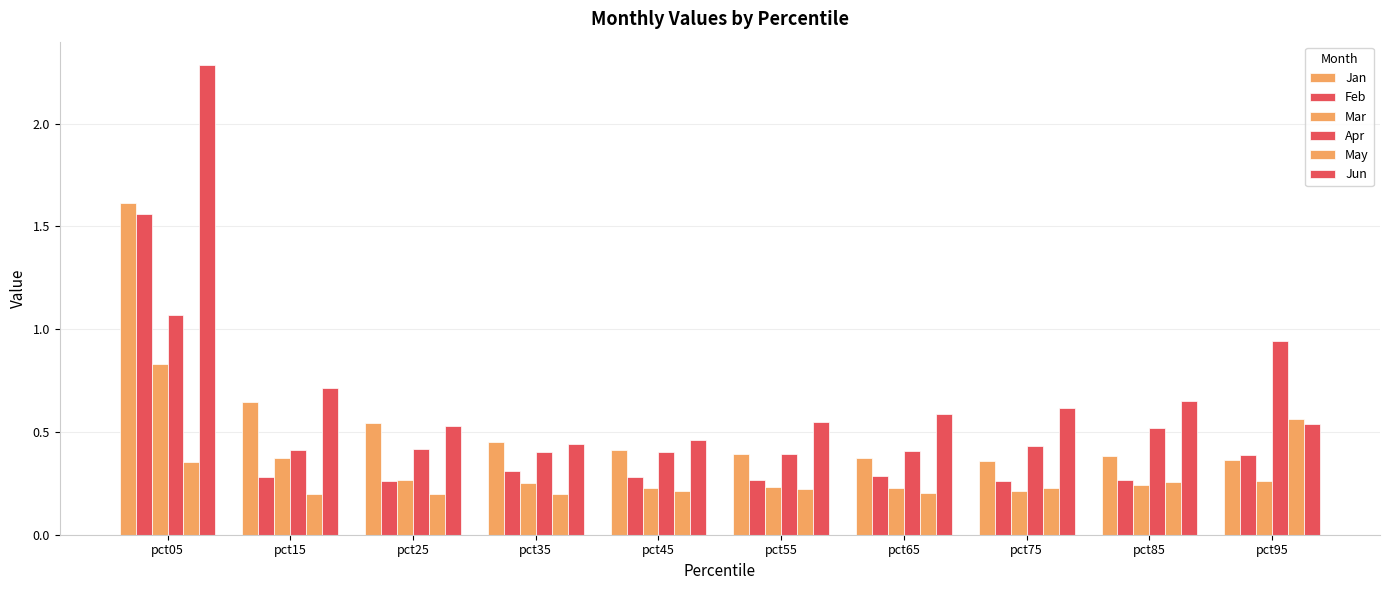

How many bars are there in total?

60